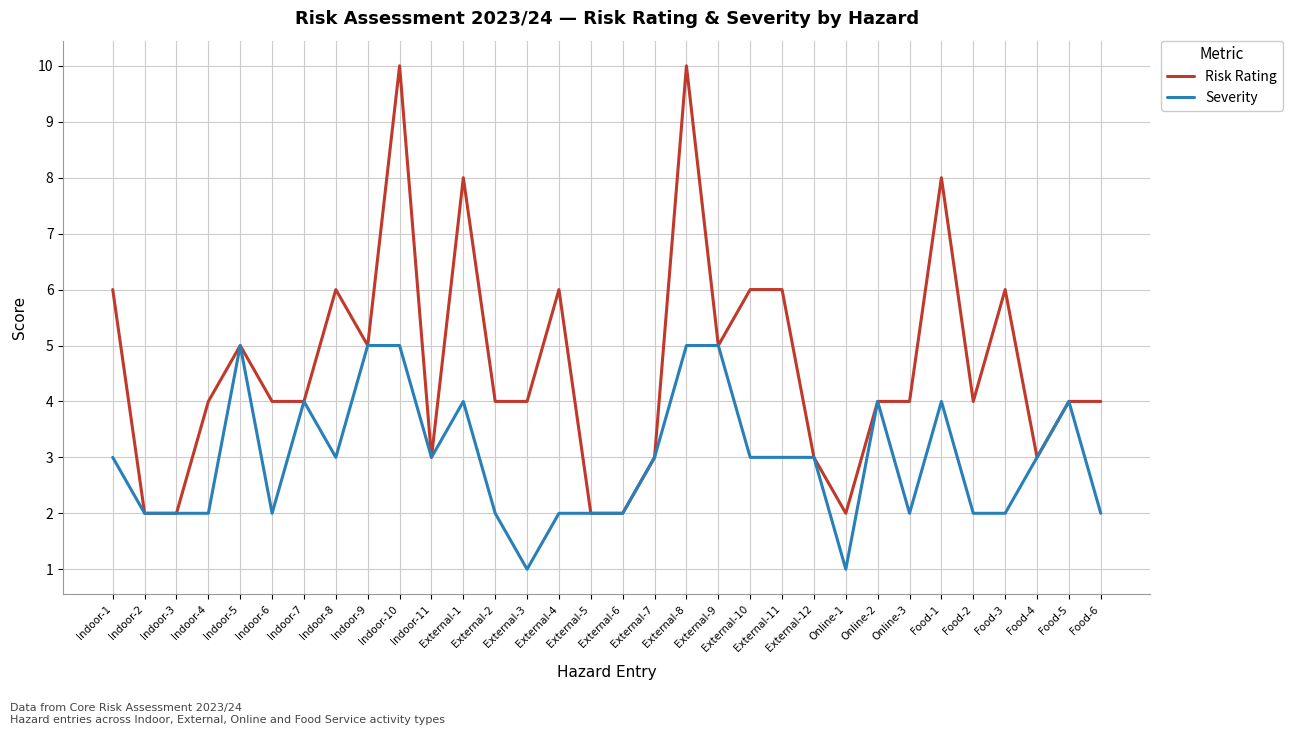

Reading left to right, list all the values displayed in this chart.

Risk Rating: 6	2	2	4	5	4	4	6	5	10	3	8	4	4	6	2	2	3	10	5	6	6	3	2	4	4	8	4	6	3	4	4
Severity: 3	2	2	2	5	2	4	3	5	5	3	4	2	1	2	2	2	3	5	5	3	3	3	1	4	2	4	2	2	3	4	2